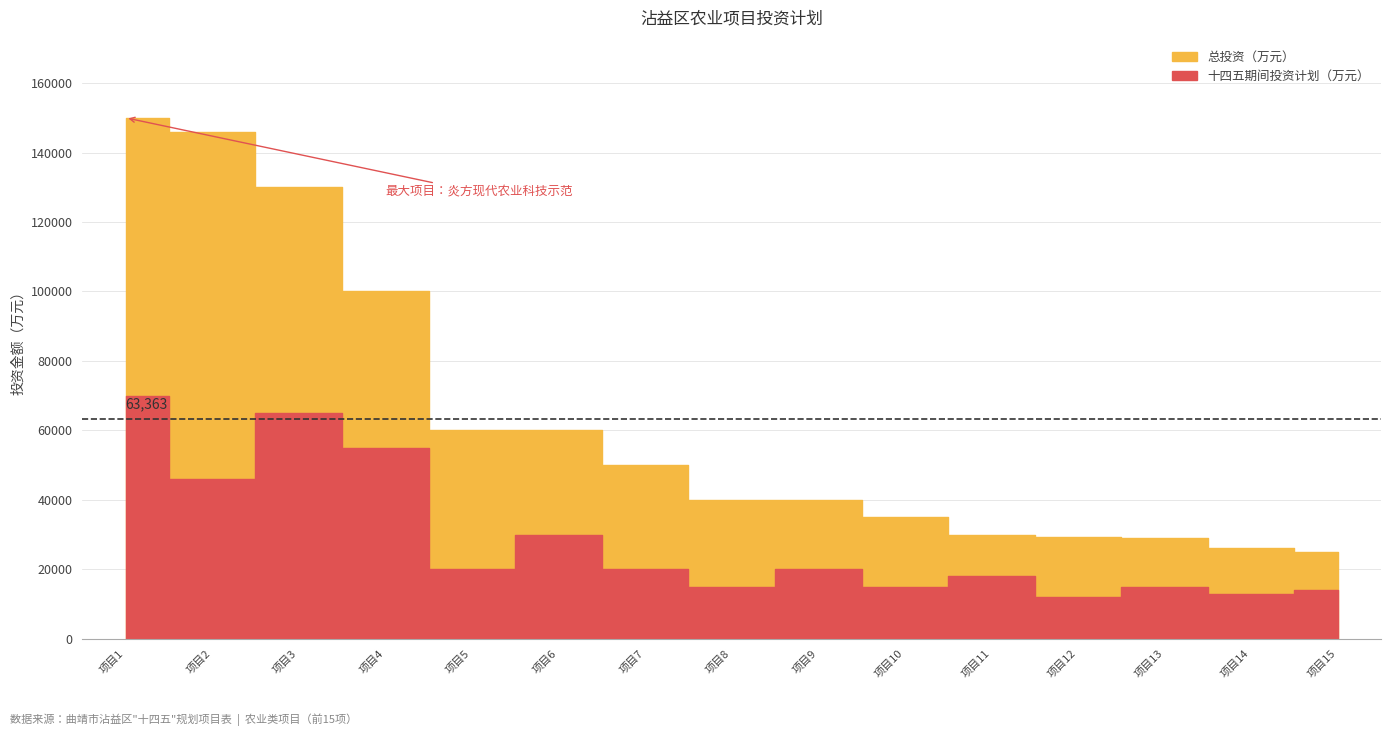

True or false: 十四五期间投资计划（万元） has more than 1 interior local peaks.

True